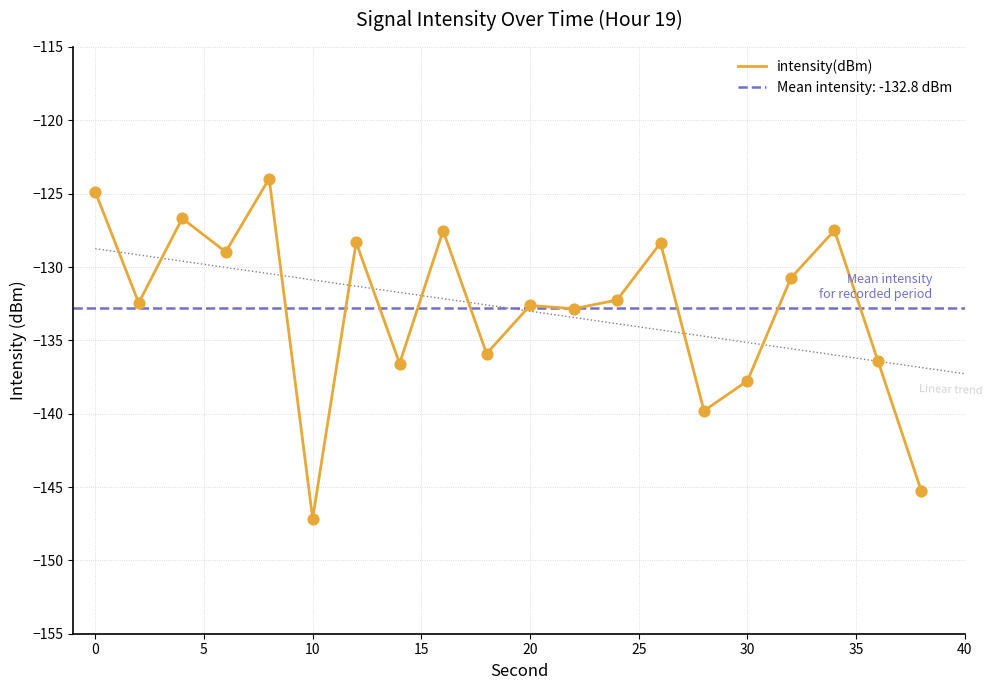

What is the maximum value for intensity(dBm)?

-124.0